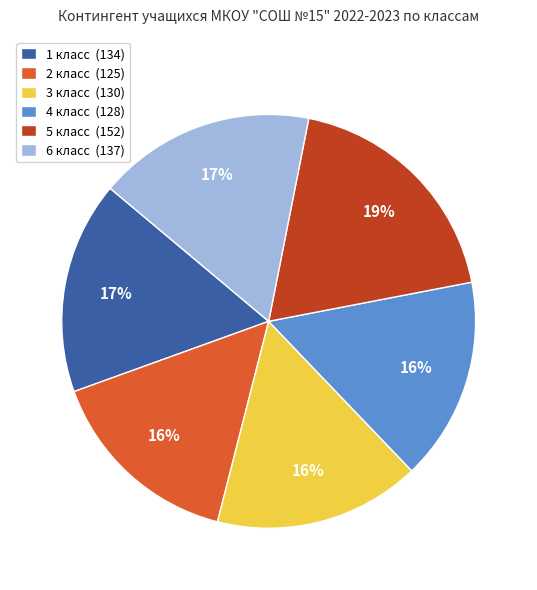

What is the largest slice in the pie chart?

5 класс